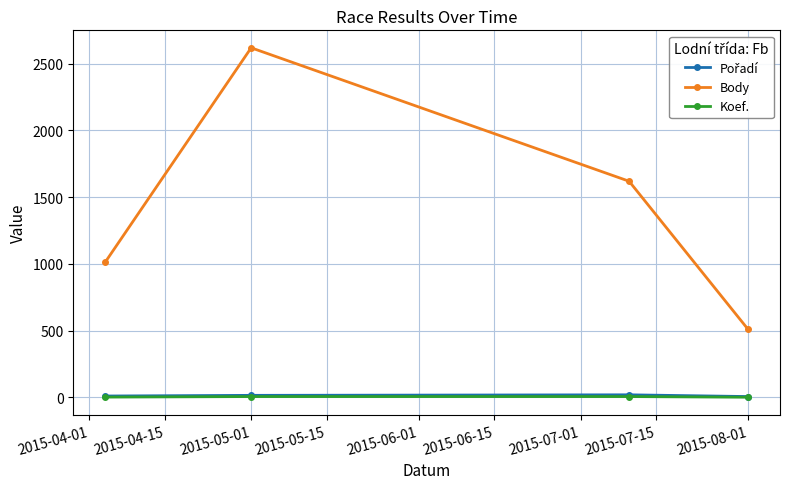

How many data points in Body are less than 1619?

2